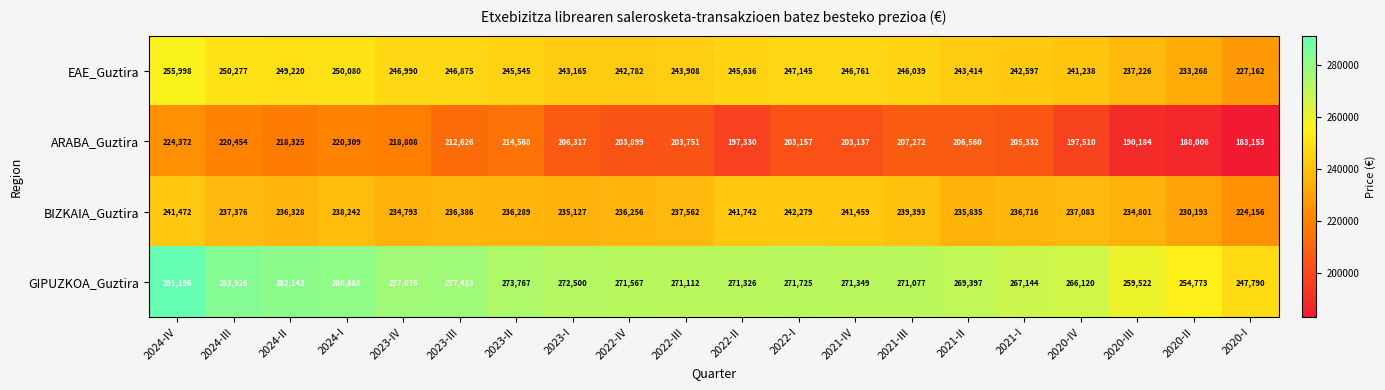

List the series in order of their peak value, lowest first.

ARABA_Guztira, BIZKAIA_Guztira, EAE_Guztira, GIPUZKOA_Guztira